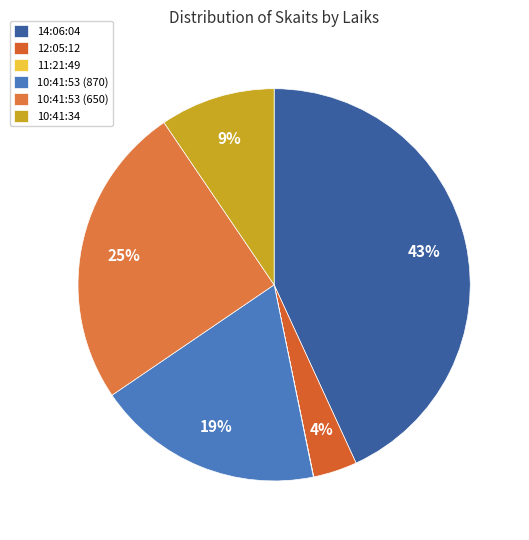

The 10:41:53 (650) slice represents 25% of the pie. True or false?

True